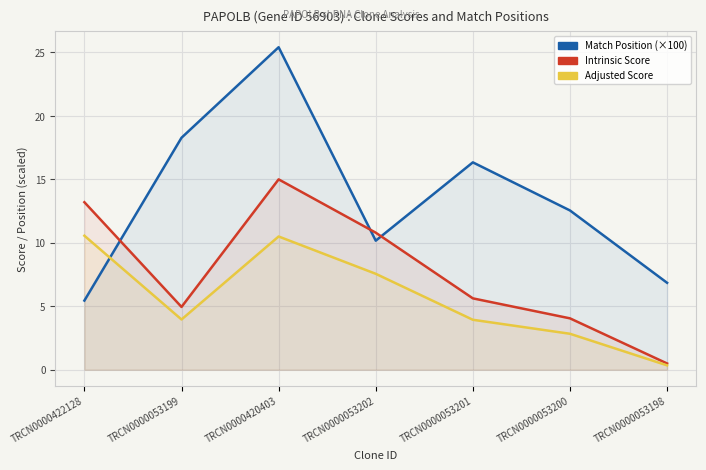

What is the sum of all Adjusted Score values?

39.7